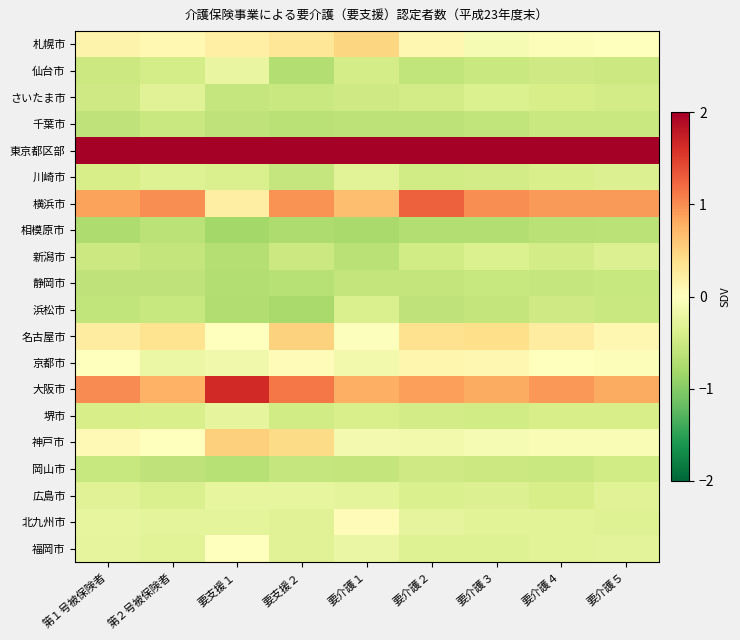

Reading right to left, extract all data points from this chart.

札幌市: 要介護５=0.0	要介護４=-0.0	要介護３=-0.1	要介護２=0.1	要介護１=0.5	要支援２=0.3	要支援１=0.2	第２号被保険者=0.1	第１号被保険者=0.2
仙台市: 要介護５=-0.5	要介護４=-0.5	要介護３=-0.5	要介護２=-0.6	要介護１=-0.4	要支援２=-0.7	要支援１=-0.2	第２号被保険者=-0.4	第１号被保険者=-0.5
さいたま市: 要介護５=-0.4	要介護４=-0.4	要介護３=-0.4	要介護２=-0.4	要介護１=-0.5	要支援２=-0.5	要支援１=-0.5	第２号被保険者=-0.3	第１号被保険者=-0.5
千葉市: 要介護５=-0.5	要介護４=-0.5	要介護３=-0.6	要介護２=-0.6	要介護１=-0.6	要支援２=-0.7	要支援１=-0.6	第２号被保険者=-0.5	第１号被保険者=-0.6
東京都区部: 要介護５=4.0	要介護４=3.9	要介護３=3.9	要介護２=3.8	要介護１=4.0	要支援２=3.6	要支援１=3.6	第２号被保険者=3.9	第１号被保険者=3.9
川崎市: 要介護５=-0.4	要介護４=-0.4	要介護３=-0.4	要介護２=-0.5	要介護１=-0.3	要支援２=-0.6	要支援１=-0.4	第２号被保険者=-0.3	第１号被保険者=-0.4
横浜市: 要介護５=0.9	要介護４=0.9	要介護３=1.0	要介護２=1.3	要介護１=0.7	要支援２=1.0	要支援１=0.2	第２号被保険者=1.0	第１号被保険者=0.9
相模原市: 要介護５=-0.6	要介護４=-0.7	要介護３=-0.7	要介護２=-0.7	要介護１=-0.8	要支援２=-0.7	要支援１=-0.8	第２号被保険者=-0.6	第１号被保険者=-0.7
新潟市: 要介護５=-0.4	要介護４=-0.4	要介護３=-0.4	要介護２=-0.5	要介護１=-0.6	要支援２=-0.5	要支援１=-0.7	第２号被保険者=-0.6	第１号被保険者=-0.5
静岡市: 要介護５=-0.5	要介護４=-0.6	要介護３=-0.5	要介護２=-0.6	要介護１=-0.6	要支援２=-0.7	要支援１=-0.7	第２号被保険者=-0.6	第１号被保険者=-0.6
浜松市: 要介護５=-0.5	要介護４=-0.5	要介護３=-0.6	要介護２=-0.6	要介護１=-0.4	要支援２=-0.8	要支援１=-0.7	第２号被保険者=-0.5	第１号被保険者=-0.6
名古屋市: 要介護５=0.1	要介護４=0.2	要介護３=0.4	要介護２=0.4	要介護１=-0.0	要支援２=0.5	要支援１=0.0	第２号被保険者=0.3	第１号被保険者=0.2
京都市: 要介護５=-0.0	要介護４=0.0	要介護３=0.1	要介護２=0.1	要介護１=-0.1	要支援２=0.0	要支援１=-0.2	第２号被保険者=-0.2	第１号被保険者=-0.0
大阪市: 要介護５=0.8	要介護４=0.9	要介護３=0.8	要介護２=0.9	要介護１=0.8	要支援２=1.1	要支援１=1.6	第２号被保険者=0.8	第１号被保険者=1.0
堺市: 要介護５=-0.4	要介護４=-0.4	要介護３=-0.5	要介護２=-0.5	要介護１=-0.4	要支援２=-0.5	要支援１=-0.3	第２号被保険者=-0.4	第１号被保険者=-0.4
神戸市: 要介護５=-0.1	要介護４=-0.1	要介護３=-0.1	要介護２=-0.1	要介護１=-0.1	要支援２=0.4	要支援１=0.5	第２号被保険者=-0.0	第１号被保険者=0.1
岡山市: 要介護５=-0.5	要介護４=-0.5	要介護３=-0.5	要介護２=-0.5	要介護１=-0.6	要支援２=-0.6	要支援１=-0.7	第２号被保険者=-0.6	第１号被保険者=-0.5
広島市: 要介護５=-0.3	要介護４=-0.4	要介護３=-0.4	要介護２=-0.4	要介護１=-0.3	要支援２=-0.2	要支援１=-0.2	第２号被保険者=-0.4	第１号被保険者=-0.3
北九州市: 要介護５=-0.3	要介護４=-0.3	要介護３=-0.3	要介護２=-0.3	要介護１=0.0	要支援２=-0.3	要支援１=-0.3	第２号被保険者=-0.3	第１号被保険者=-0.2
福岡市: 要介護５=-0.3	要介護４=-0.3	要介護３=-0.3	要介護２=-0.3	要介護１=-0.2	要支援２=-0.3	要支援１=-0.0	第２号被保険者=-0.3	第１号被保険者=-0.3